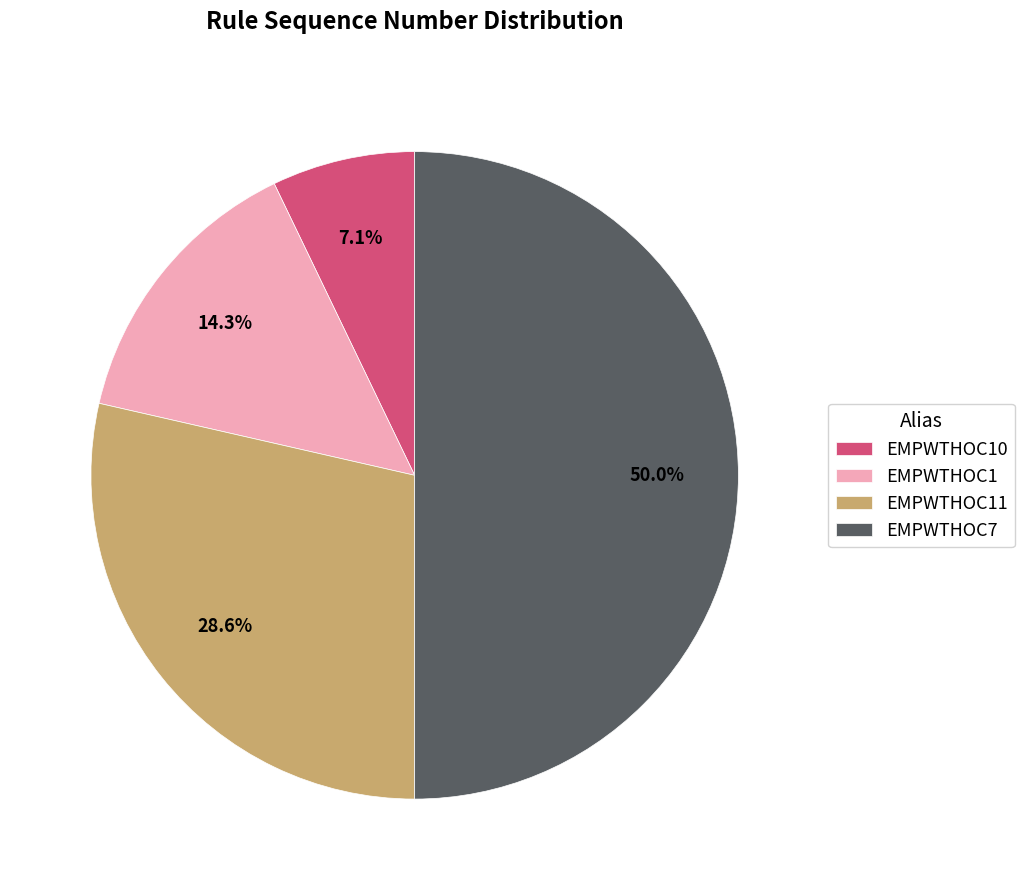

Does EMPWTHOC10 represent more than half of the total?

No